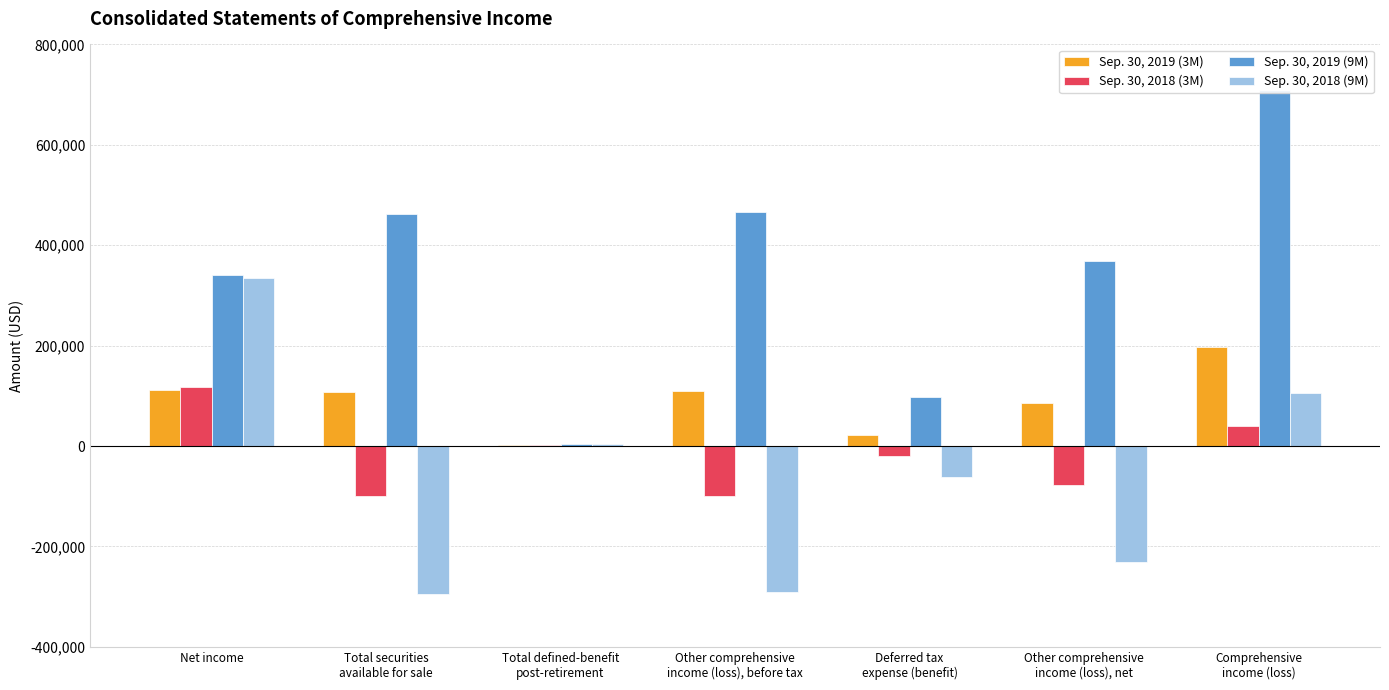

List the labels in order of Sep. 30, 2019 (9M) value, smallest first.

Total defined-benefit
post-retirement, Deferred tax
expense (benefit), Net income, Other comprehensive
income (loss), net, Total securities
available for sale, Other comprehensive
income (loss), before tax, Comprehensive
income (loss)